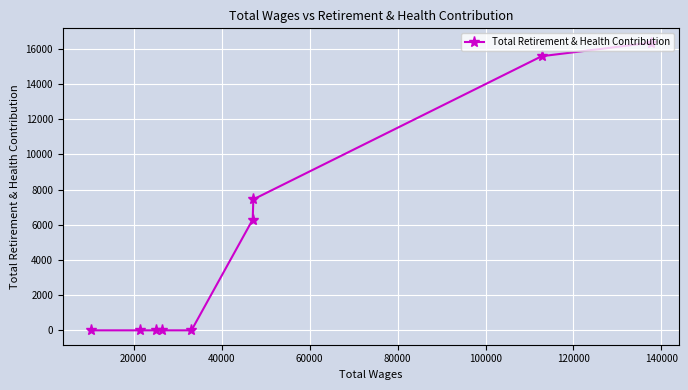

What is the maximum value shown in the chart?

16344